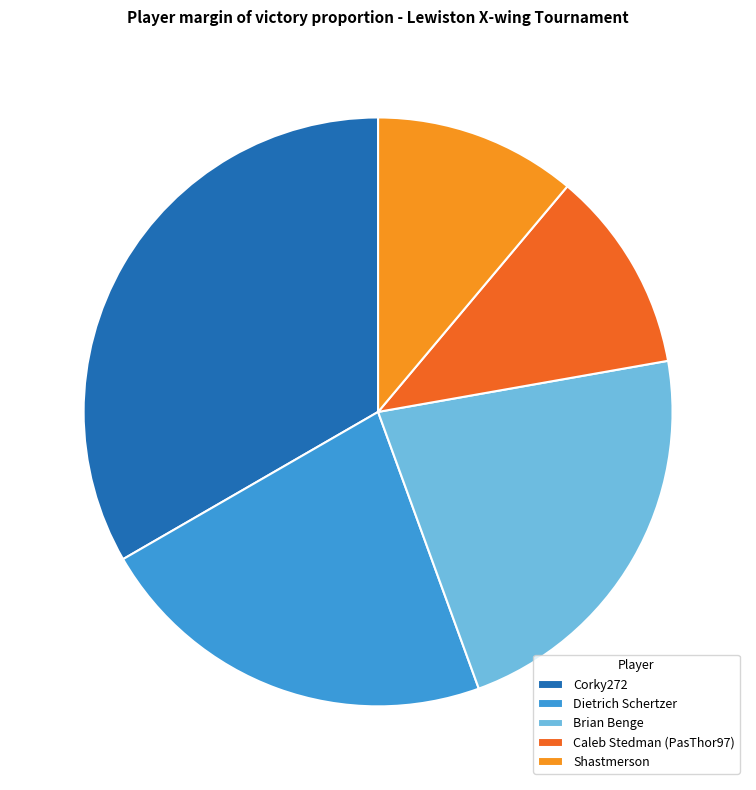

Is it true that Dietrich Schertzer is 22% of the pie?

True